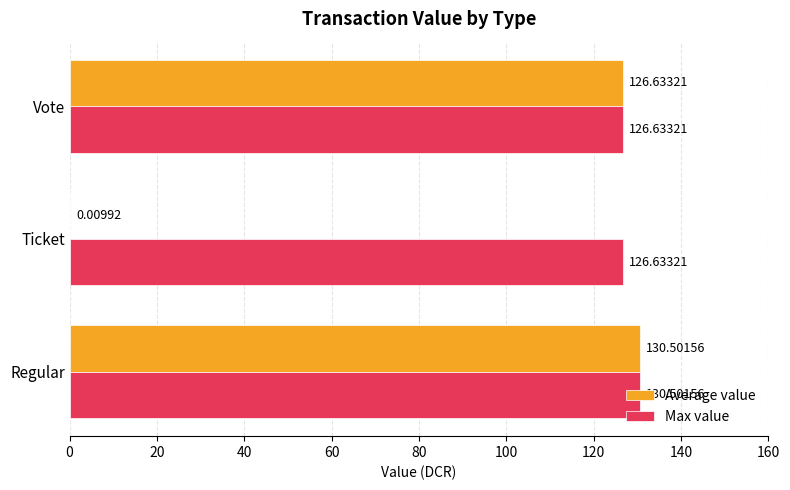

Which series has the largest total across all categories?

Max value